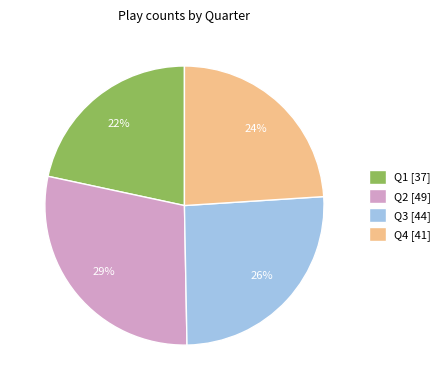

Is Q1 the majority of the pie?

No